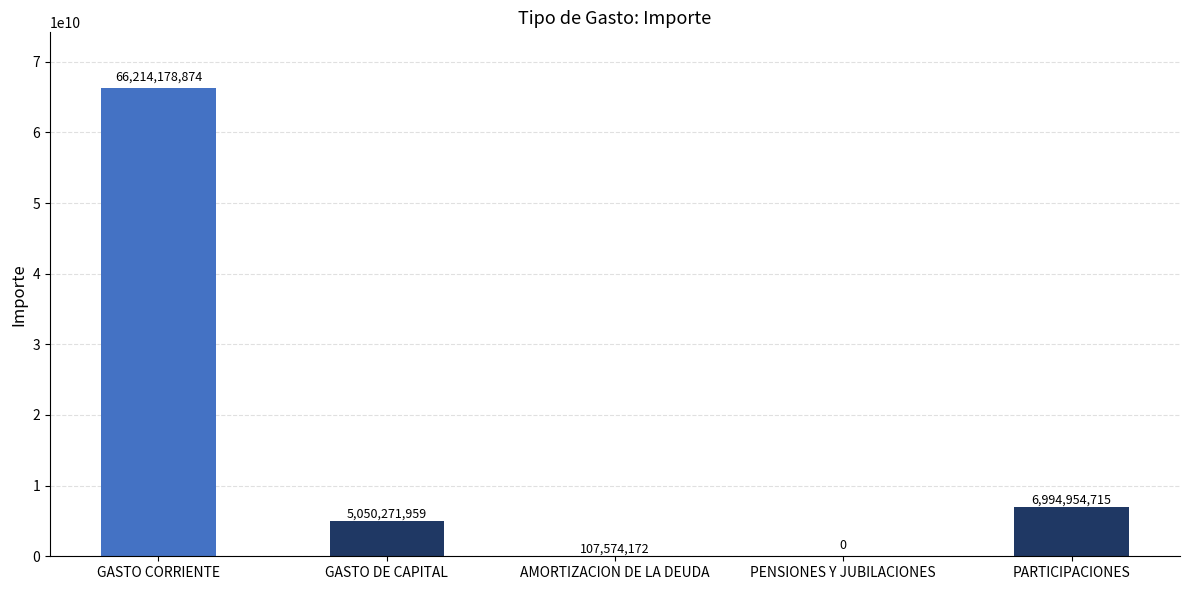

What is the maximum value shown in the chart?

66214178874